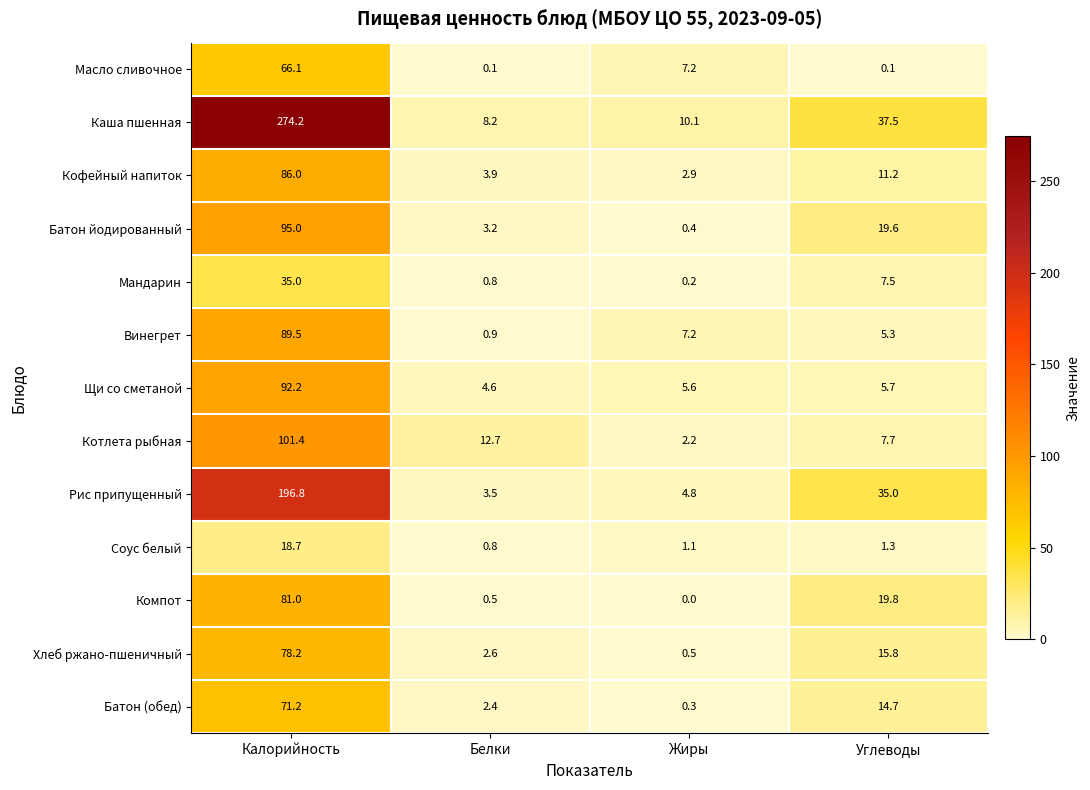

Which category has the lowest value across all series?

Жиры